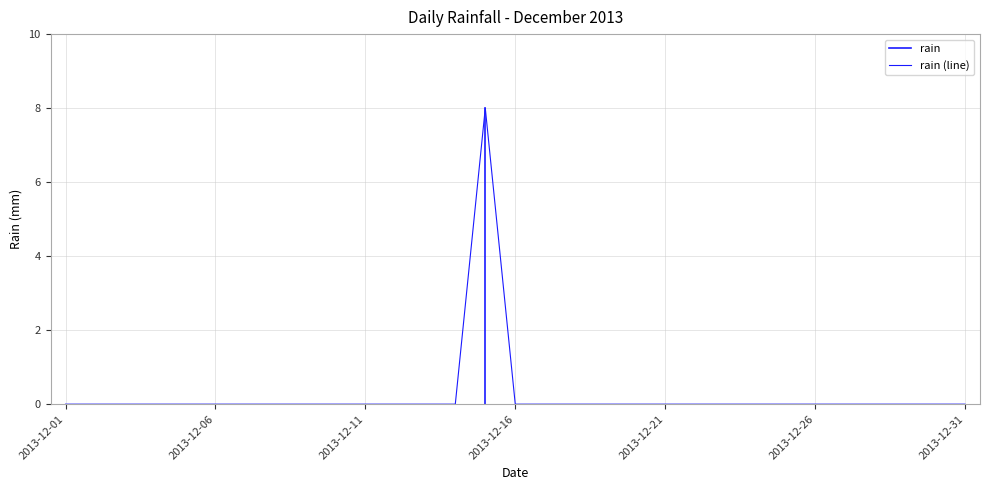

How many interior local peaks (higher than both neighbors) does the data have?

1